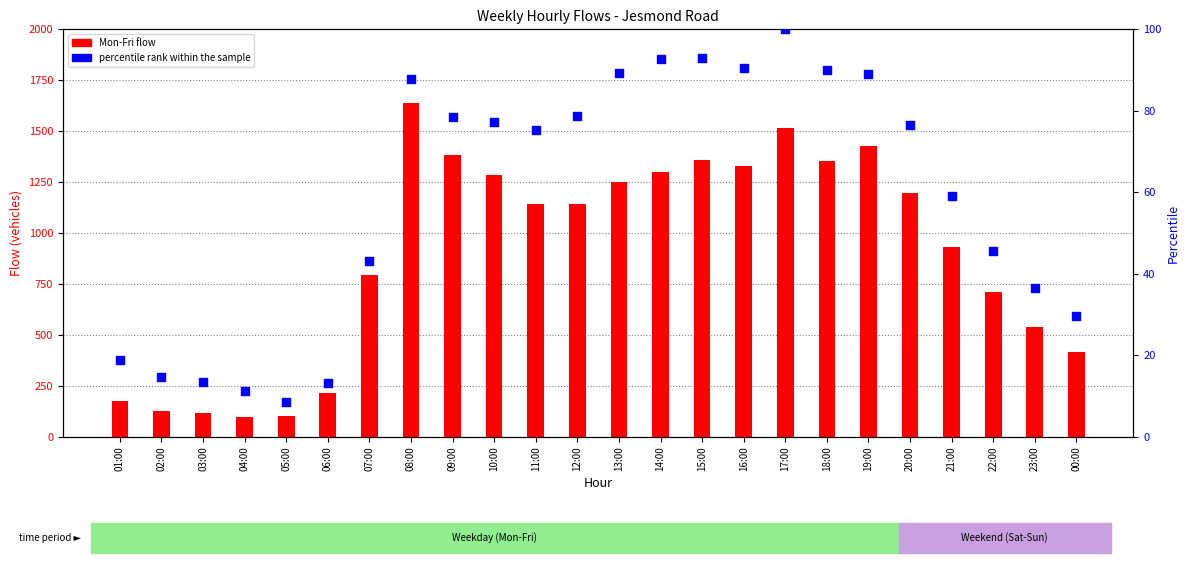

Which series has the widest spread of Y values?

Mon-Fri flow